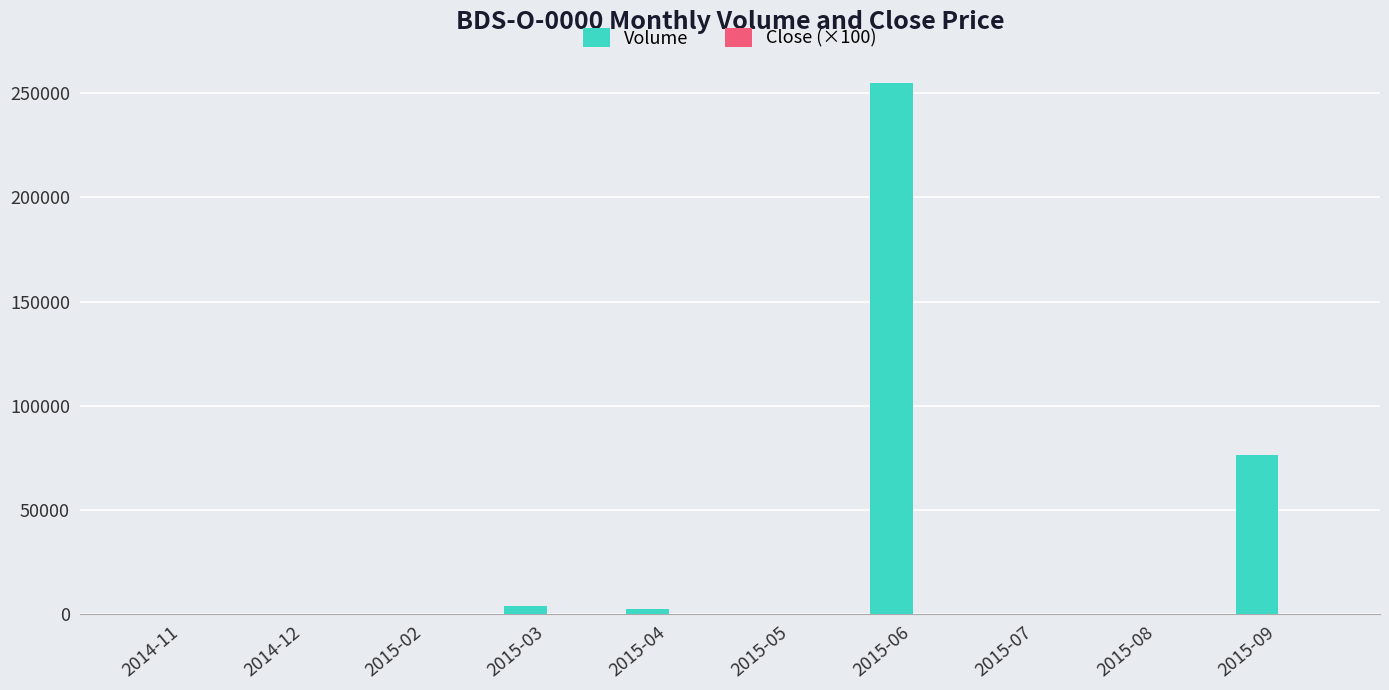

At which label is Volume closest to 127422?

2015-09